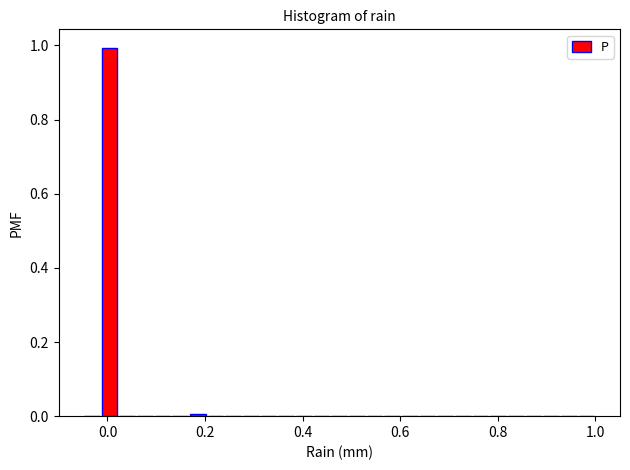

Around what value on the x-axis is the tallest bar? Give the approximate position of its centre, as read against the axis.

0.00